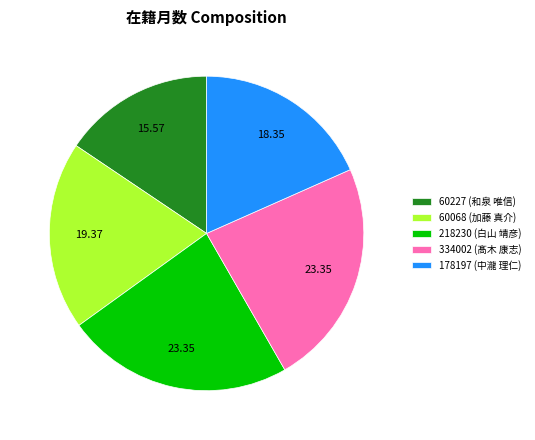

Does 60227 (和泉 唯信) account for over 50% of the chart?

No